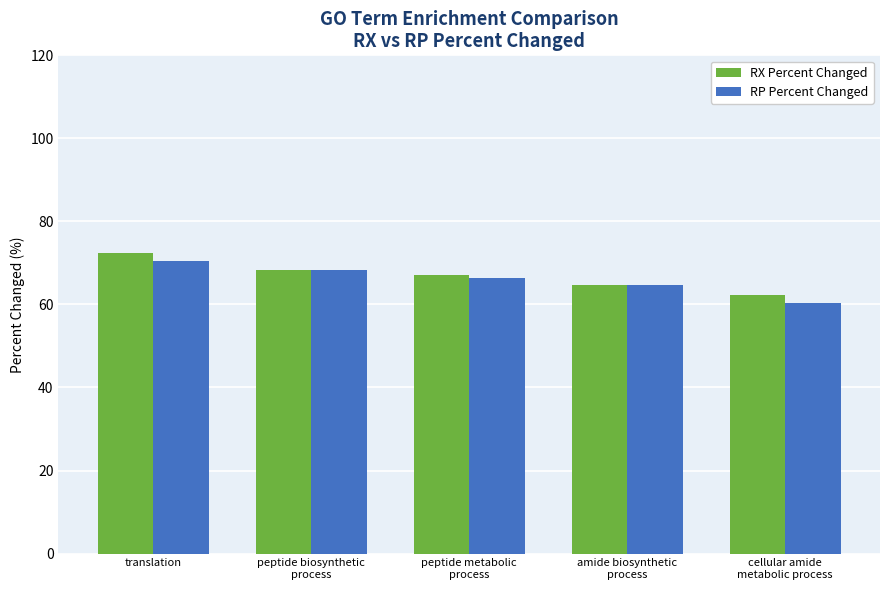

What is the maximum value for RP Percent Changed?

70.5